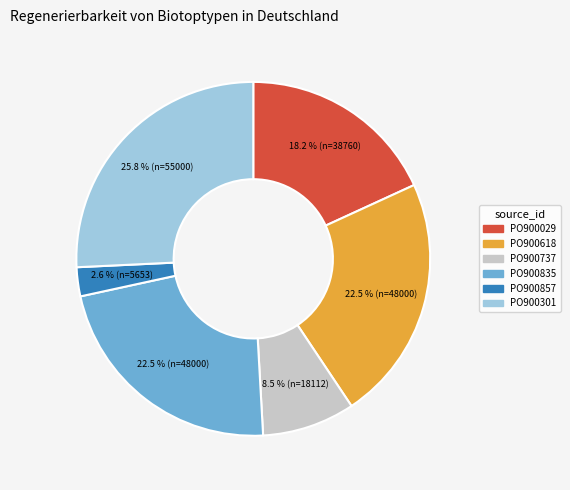

Which category has the smallest portion of the pie?

PO900857